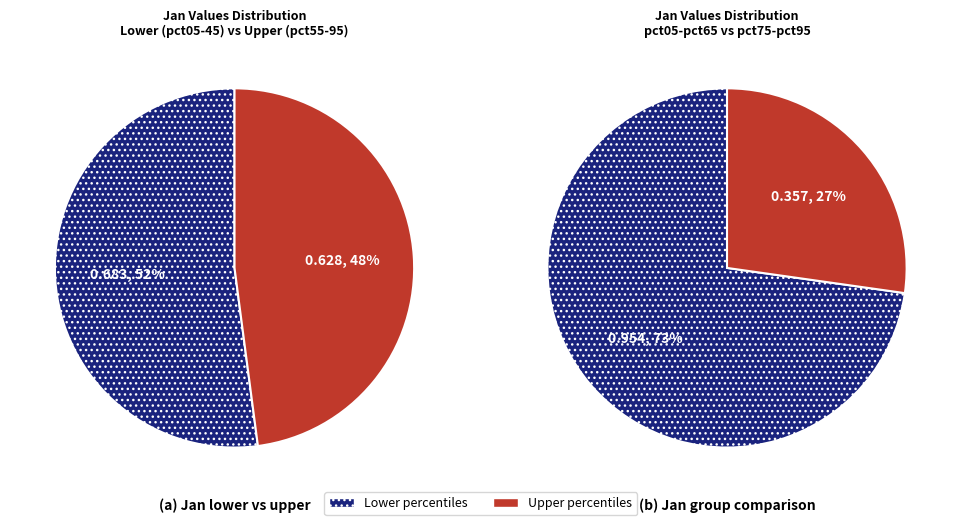

What percentage is NOT represented by pct45?

89.7%